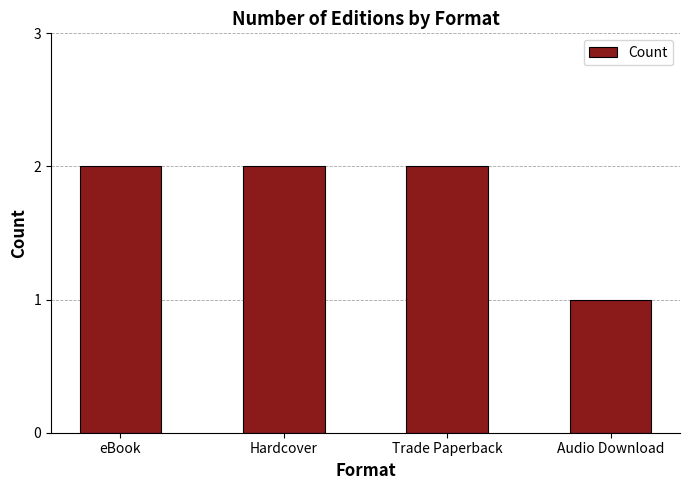

How many bars are there in total?

4